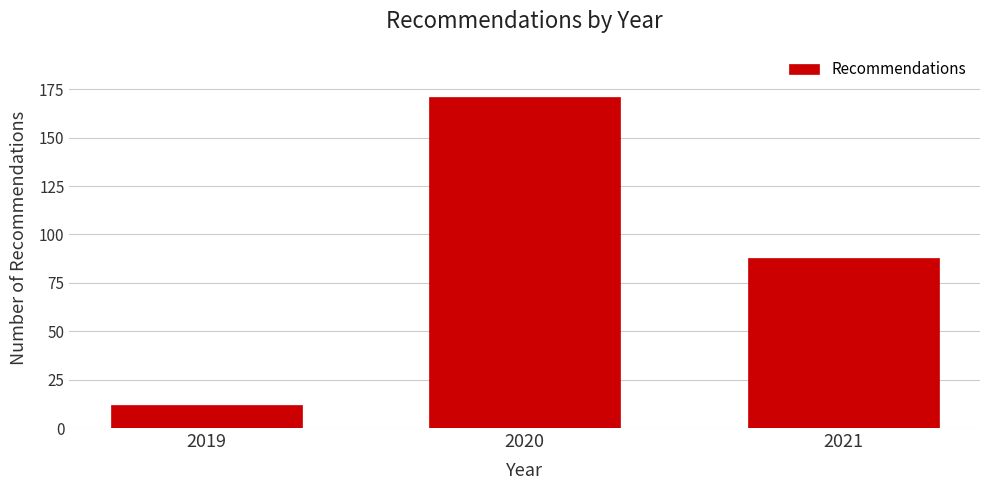

Reading right to left, extract all data points from this chart.

2021=88	2020=171	2019=12